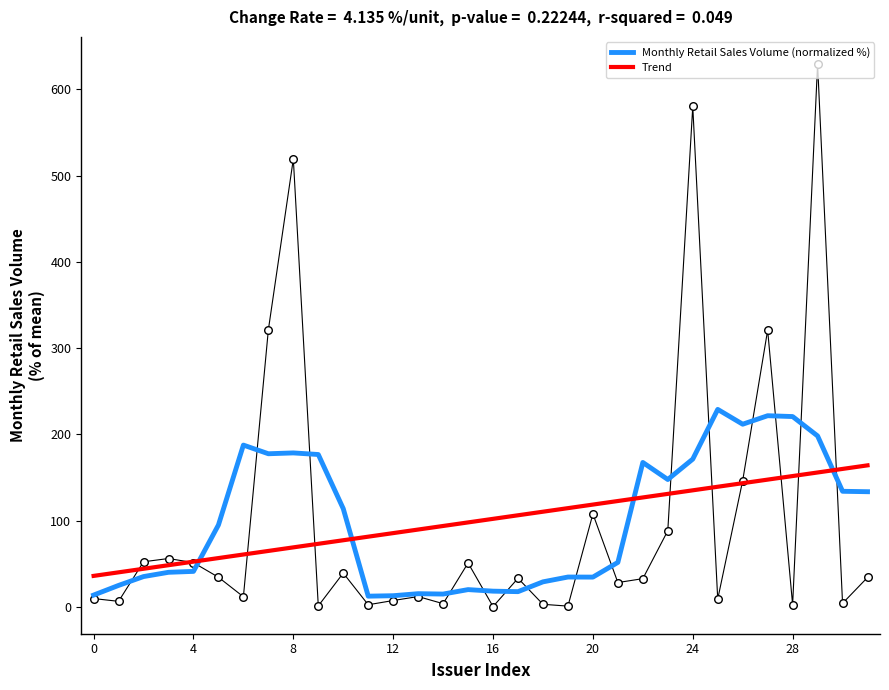

What is the total value across all series at 31?

297.6